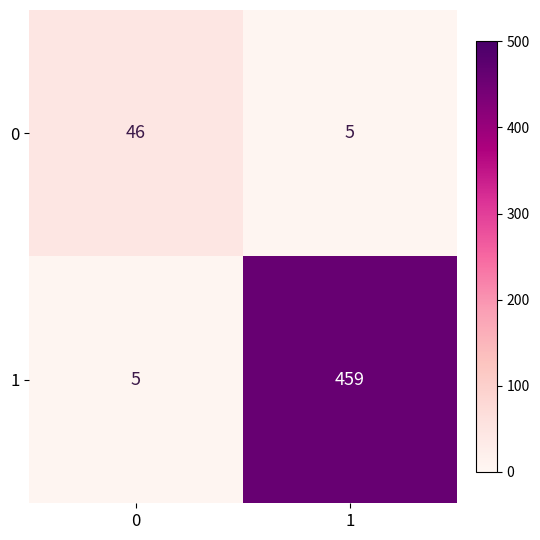

How many series are shown in this chart?

2